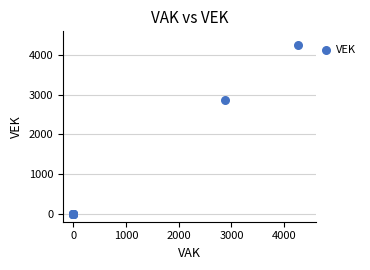

What Y value in the scatter plot is closest to 2129?

2879